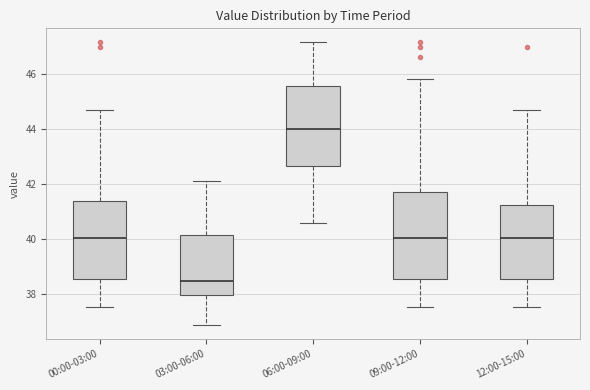

Comparing the boxes themselves (not the whiskers), which one is the tallest?

09:00-12:00